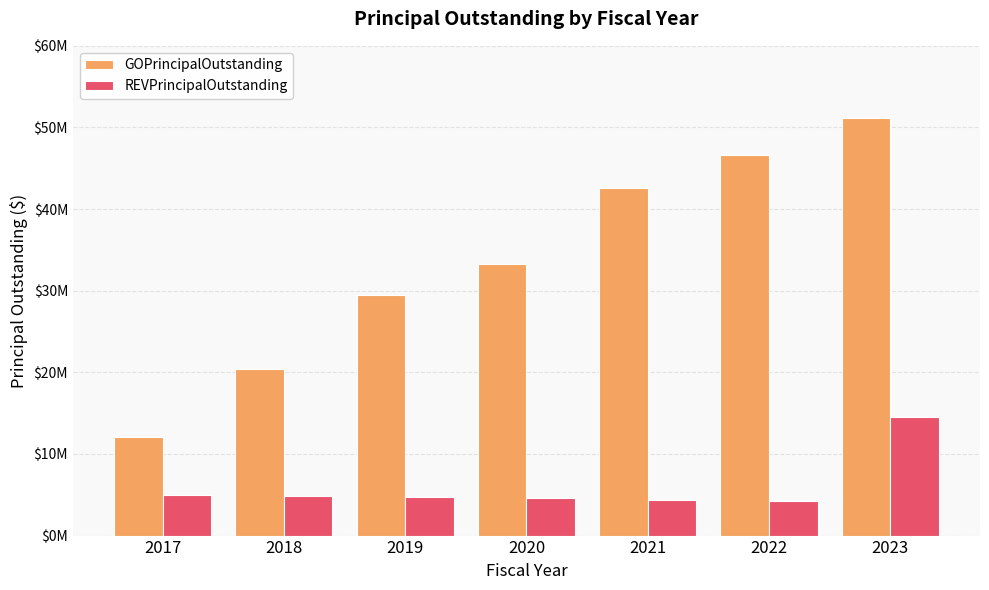

Are the bars grouped side by side (vs. stacked)?

Yes